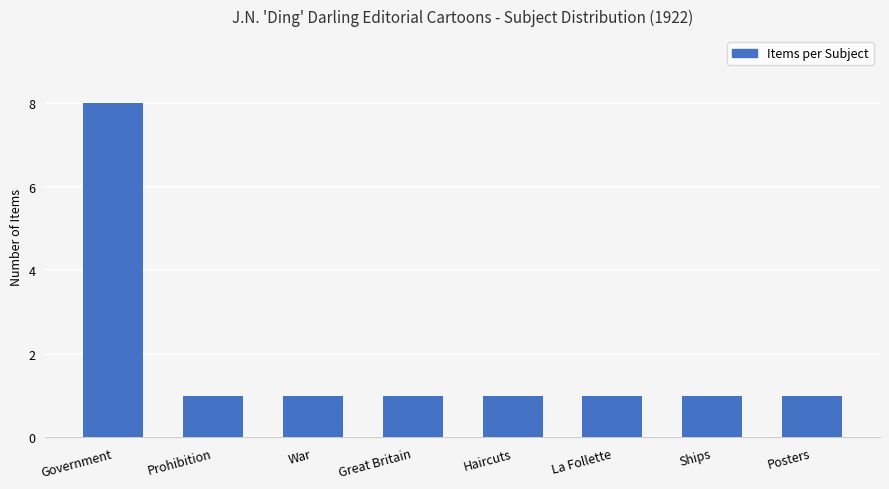

What is the change in value from Government to Ships?

-7